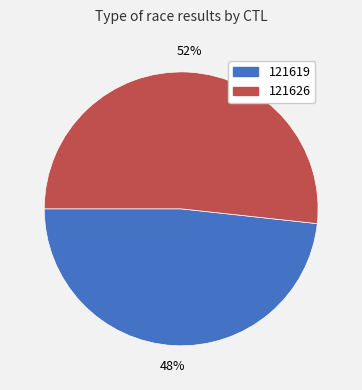

To the nearest percent, what portion does 121626 represent?

52%